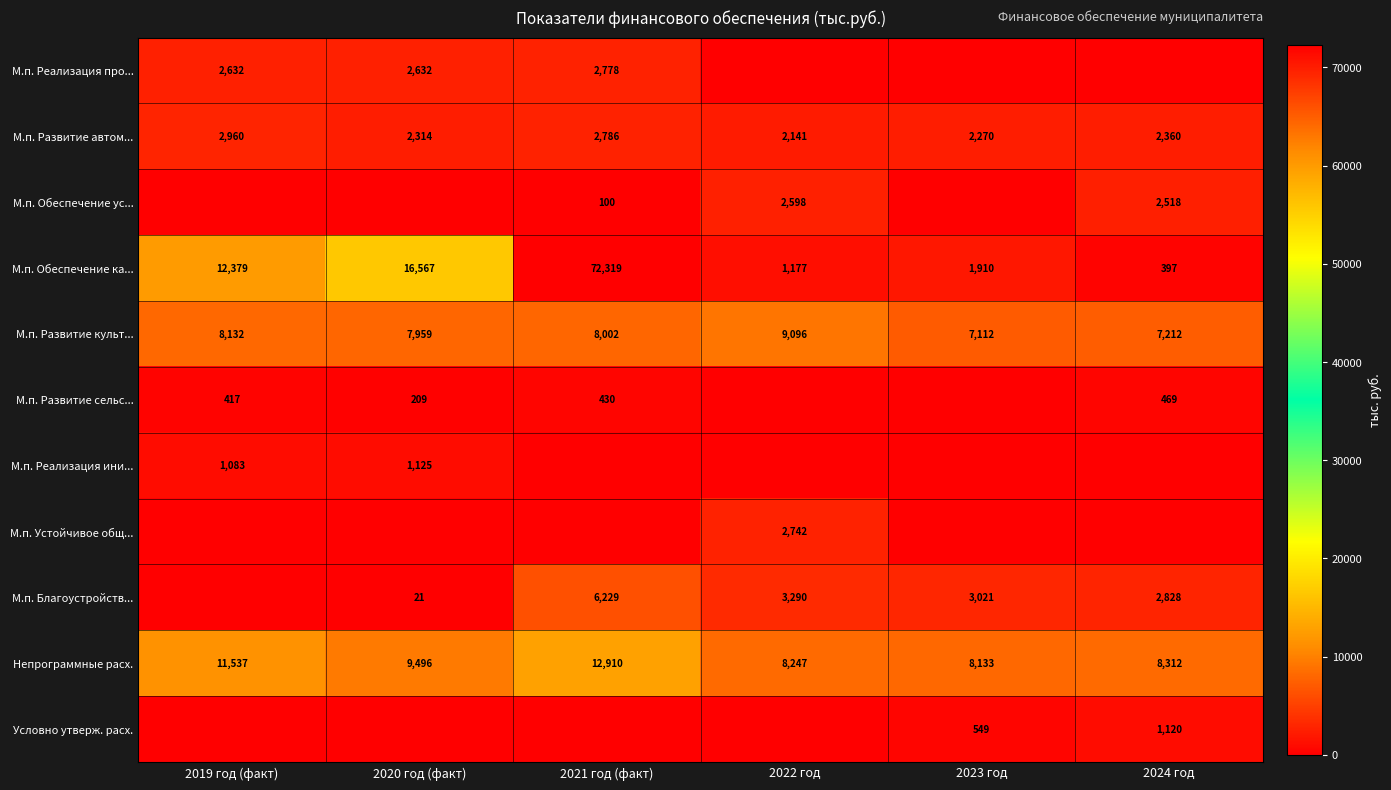

What is the difference between the maximum and minimum values in the М.п. Развитие автом... series?

819